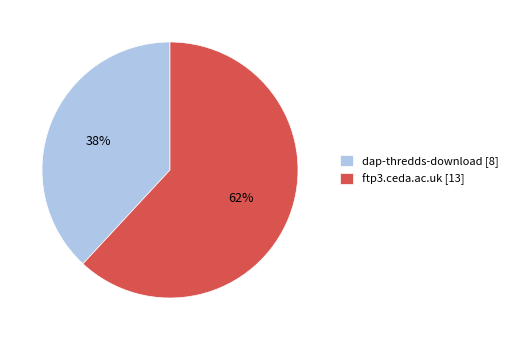

To the nearest percent, what is the combined percentage of dap-thredds-download and ftp3.ceda.ac.uk?

100%